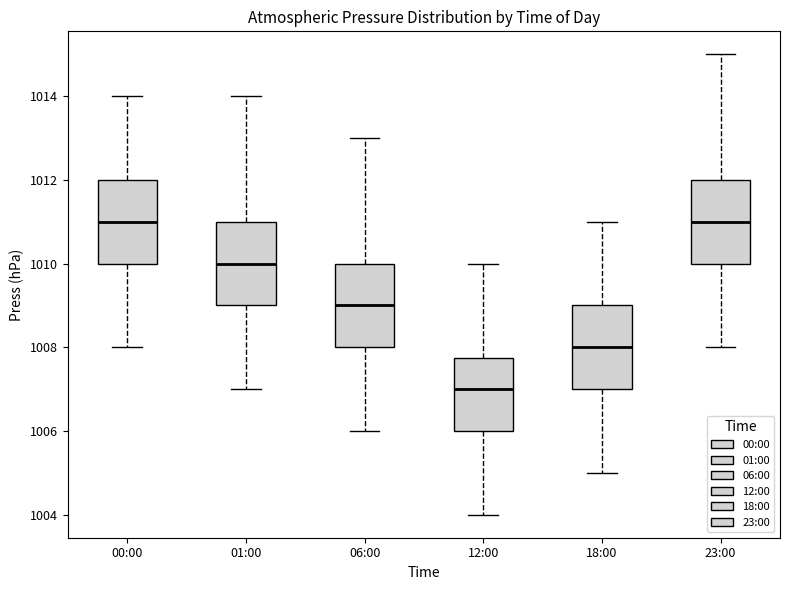

Which box's median line is the lowest?

12:00